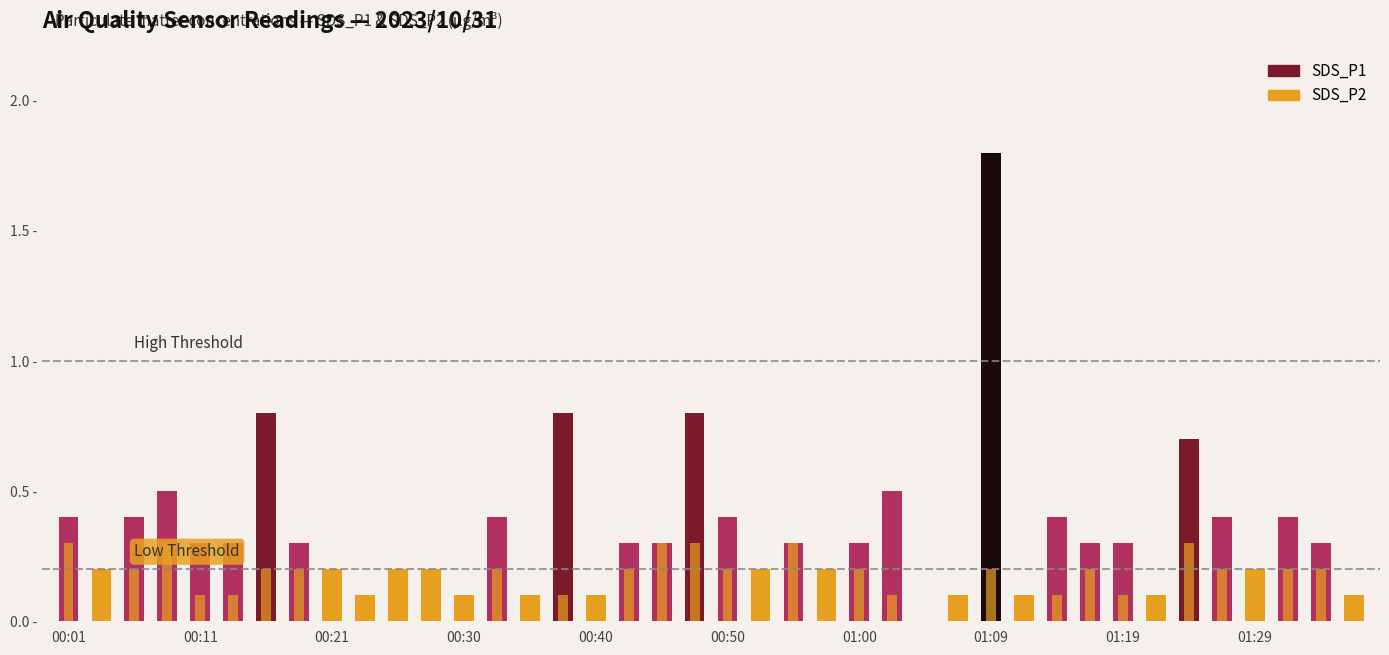

Between 01:24 and 00:30, which is larger?

01:24